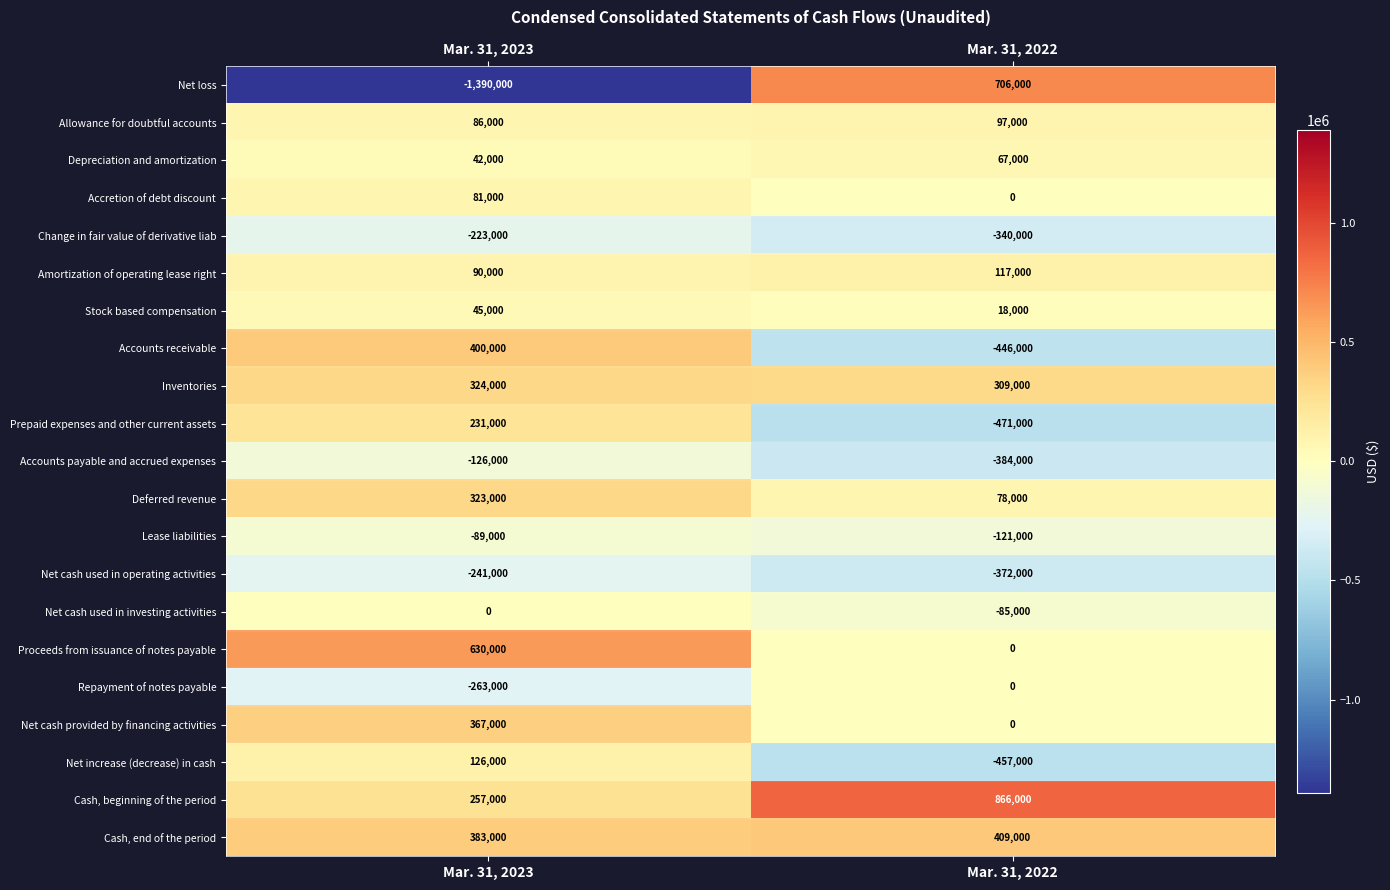

Count the number of categories in the chart.

2